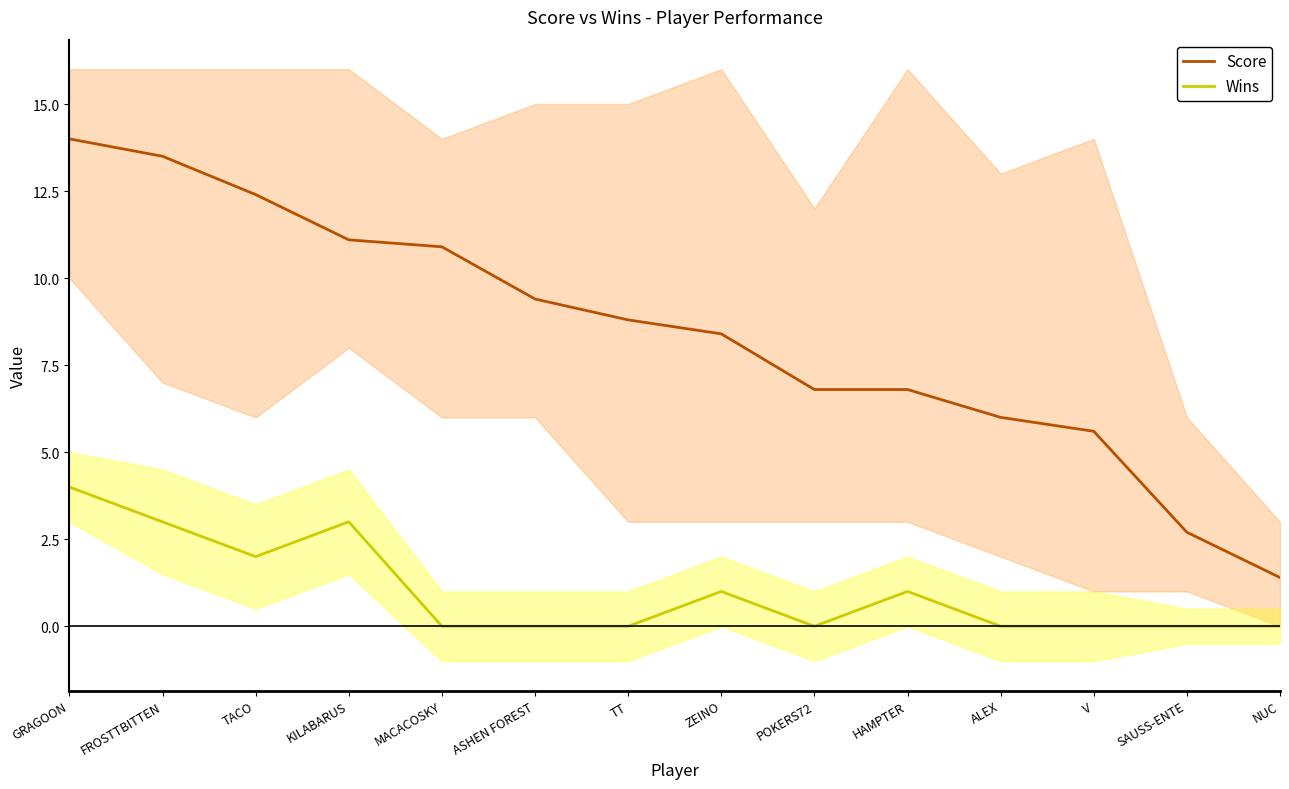

Is the value of Wins at MACACOSKY greater than the value of Score at ASHEN FOREST?

No